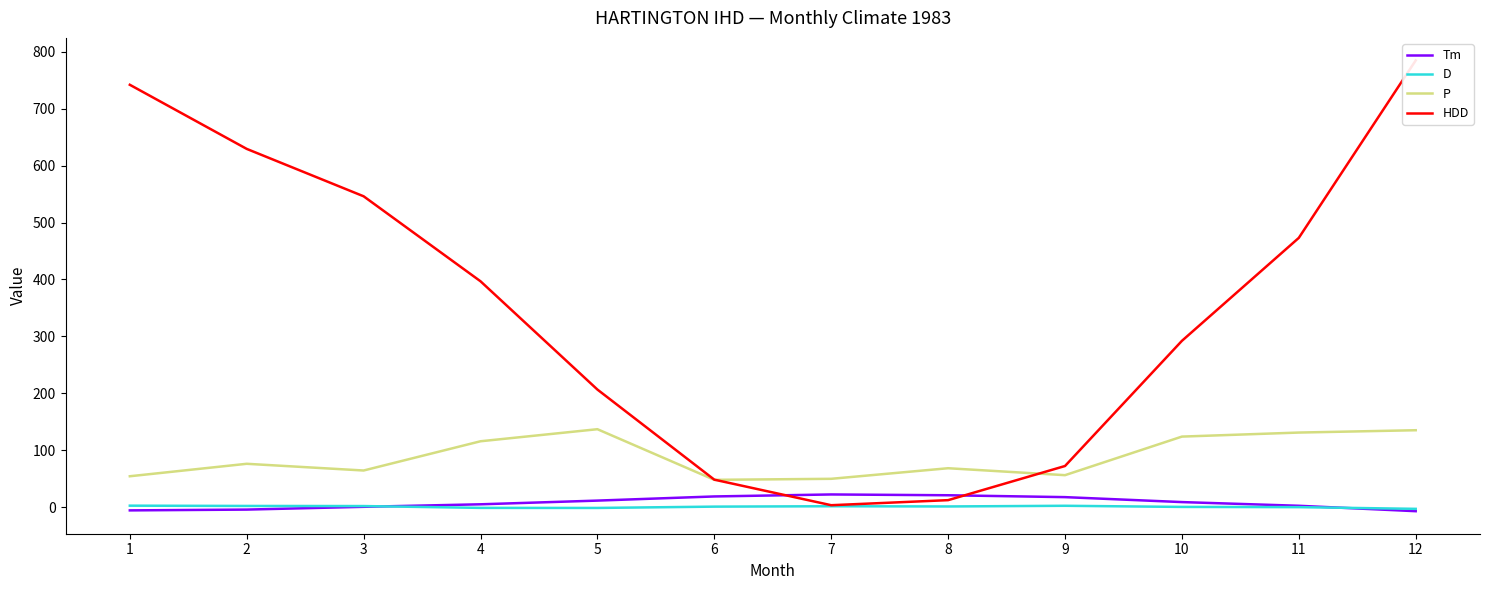

How many series are shown in this chart?

4